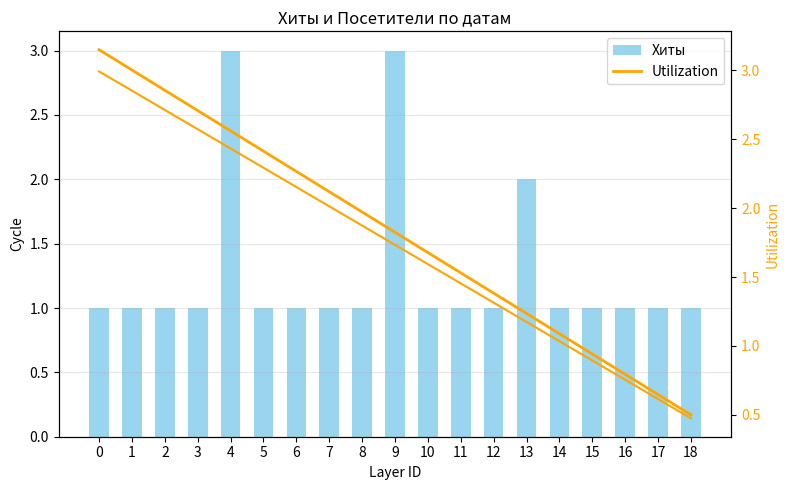

Count the Хиты values in the range 1 to 2.

17